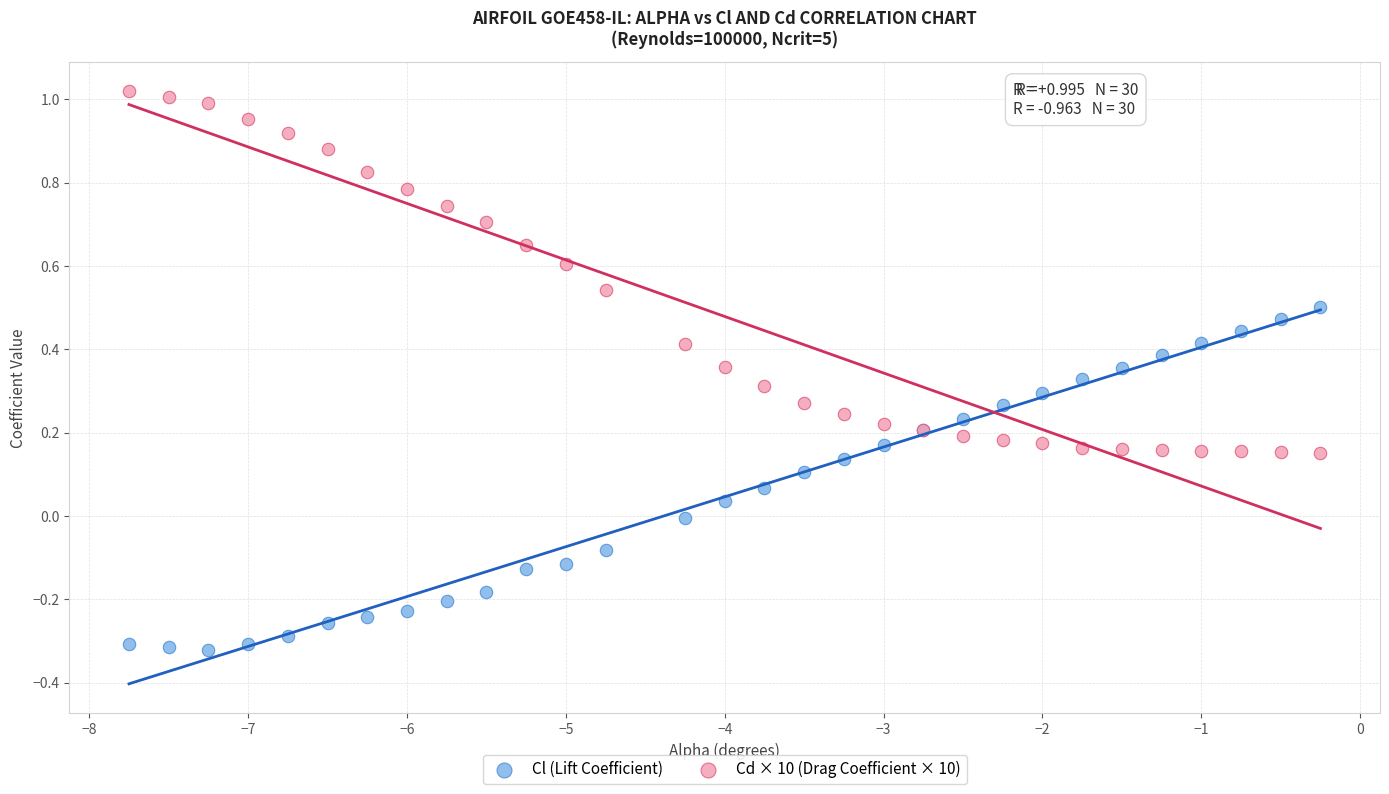

Which series contains the highest Y value?

Cd × 10 (Drag Coefficient × 10)